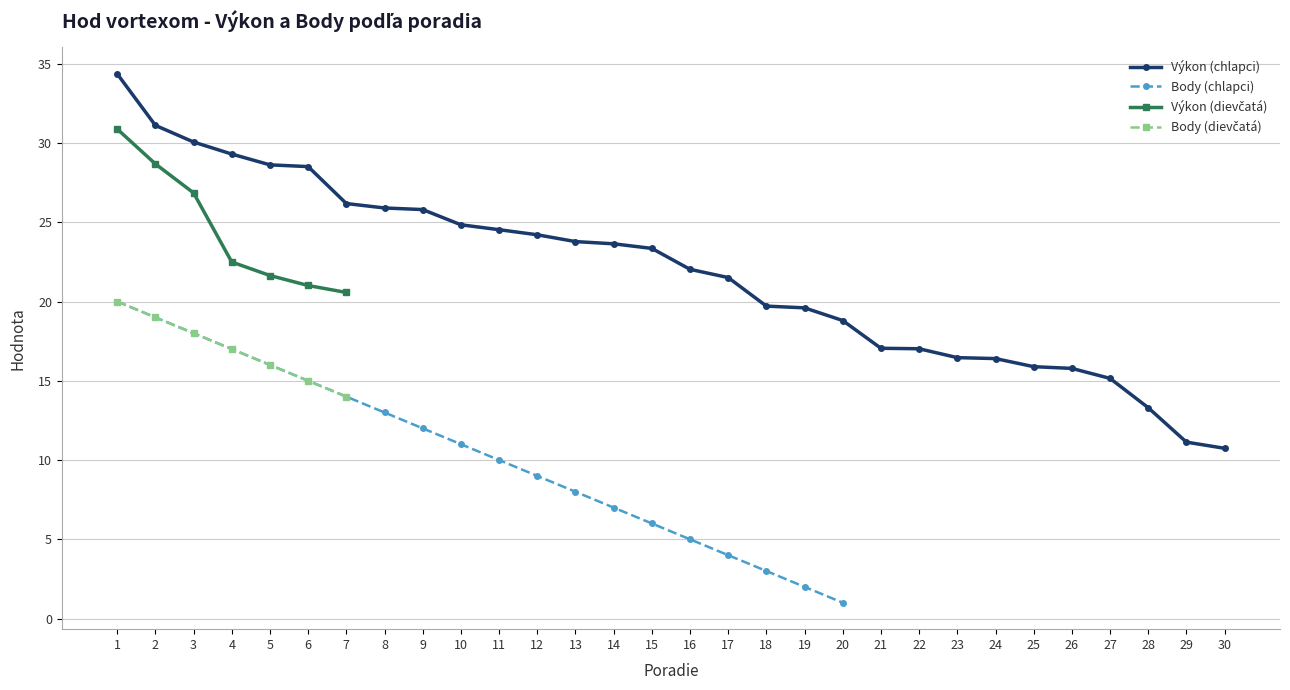

Reading right to left, transcribe all the data shown in this chart.

Výkon (chlapci): 10.7	11.1	13.3	15.2	15.8	15.9	16.4	16.5	17.0	17.1	18.8	19.6	19.7	21.5	22.0	23.4	23.6	23.8	24.2	24.5	24.8	25.8	25.9	26.2	28.5	28.6	29.3	30.1	31.1	34.4
Body (chlapci): 0.0	0.0	0.0	0.0	0.0	0.0	0.0	0.0	0.0	0.0	1.0	2.0	3.0	4.0	5.0	6.0	7.0	8.0	9.0	10.0	11.0	12.0	13.0	14.0	15.0	16.0	17.0	18.0	19.0	20.0
Výkon (dievčatá): 0.0	0.0	0.0	0.0	0.0	0.0	0.0	0.0	0.0	0.0	0.0	0.0	0.0	0.0	0.0	0.0	0.0	0.0	0.0	0.0	0.0	0.0	0.0	20.6	21.0	21.6	22.5	26.9	28.7	30.9
Body (dievčatá): 0.0	0.0	0.0	0.0	0.0	0.0	0.0	0.0	0.0	0.0	0.0	0.0	0.0	0.0	0.0	0.0	0.0	0.0	0.0	0.0	0.0	0.0	0.0	14.0	15.0	16.0	17.0	18.0	19.0	20.0